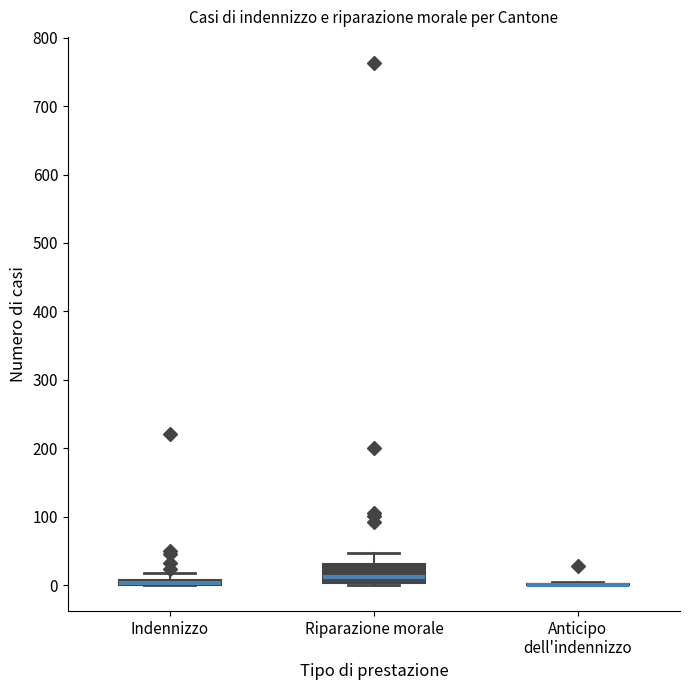

Comparing the boxes themselves (not the whiskers), which one is the tallest?

Riparazione morale